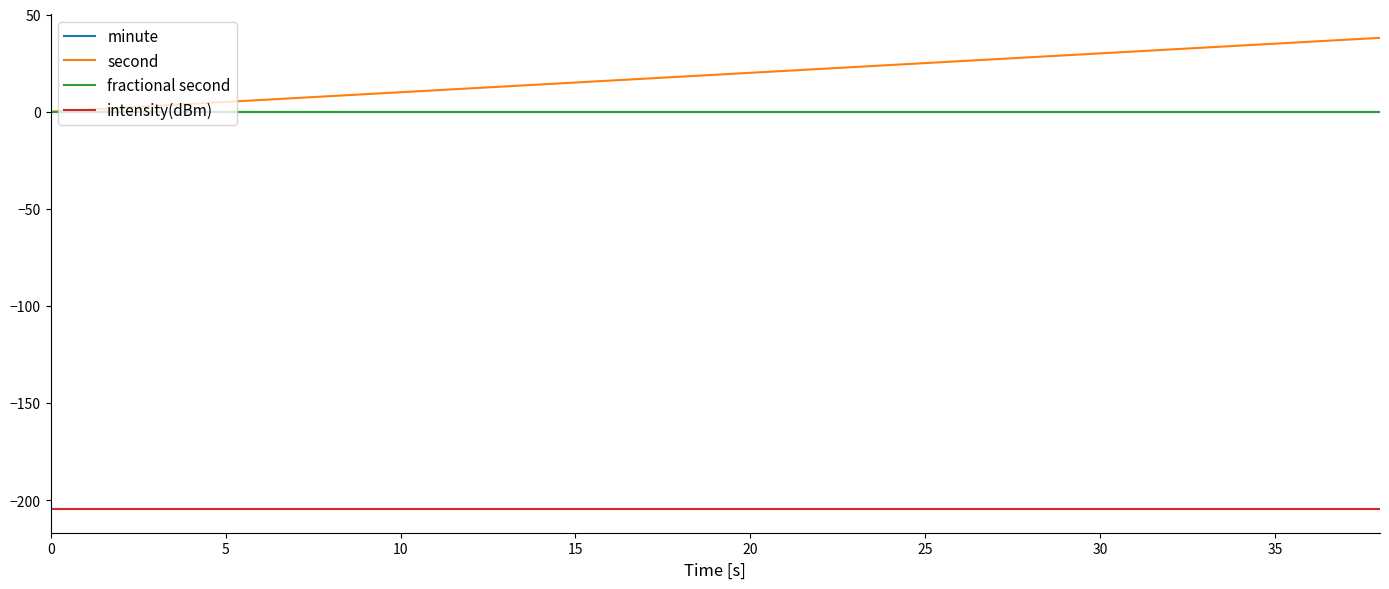

Which series has the widest spread of values?

second